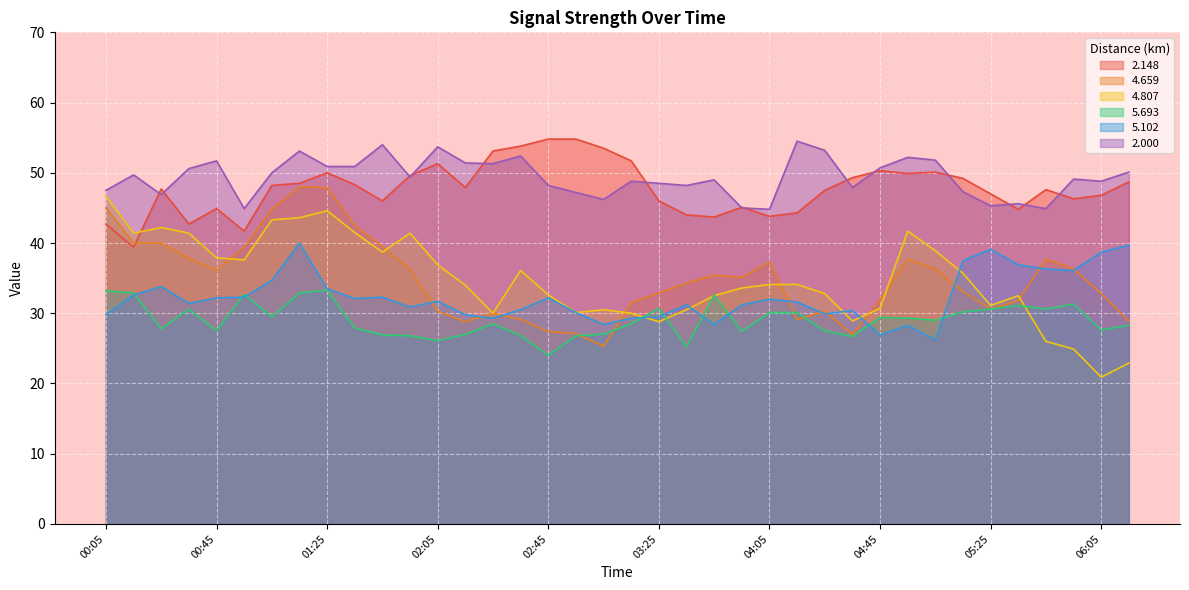

At which label does 2.000 reach its peak?

04:15